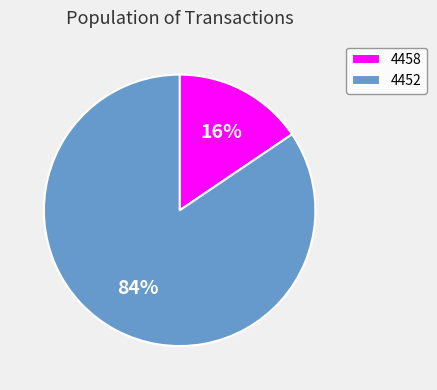

To the nearest percent, what is the average slice percentage?

50%